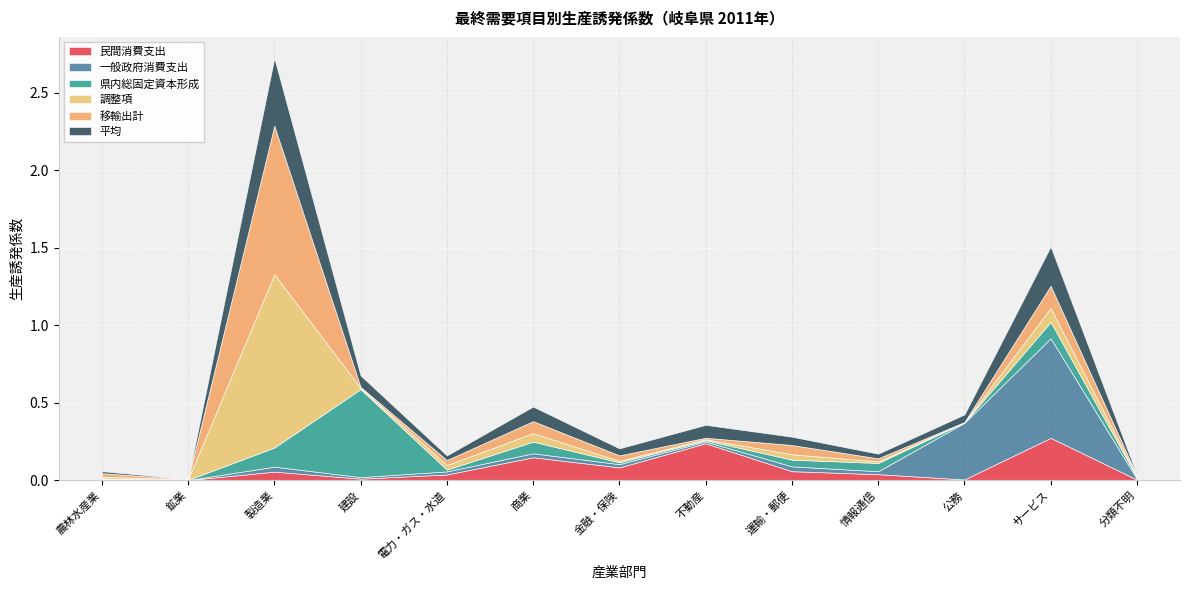

What is the label of the 5th point from the right?

運輸・郵便